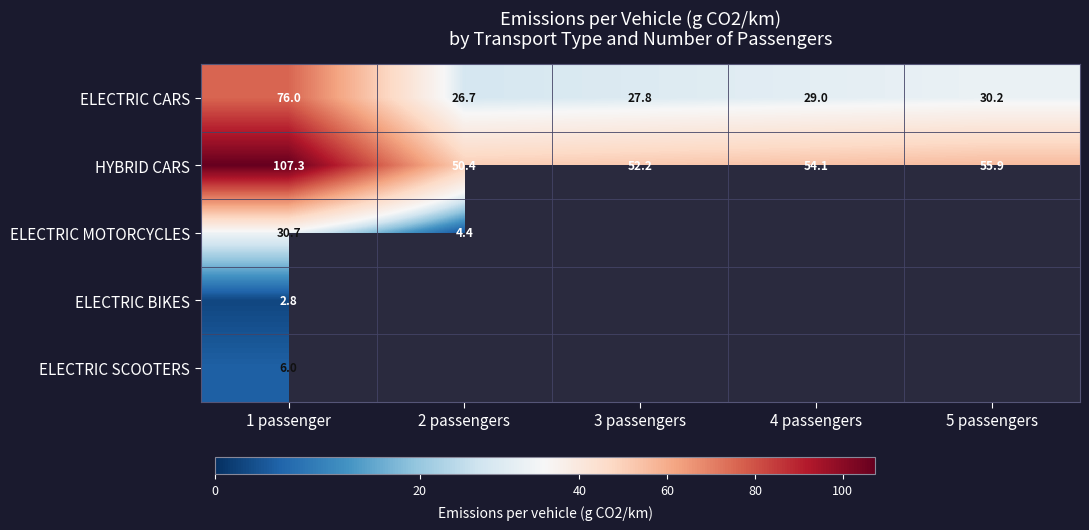

What is the difference between the maximum and minimum values in the ELECTRIC CARS series?

49.3